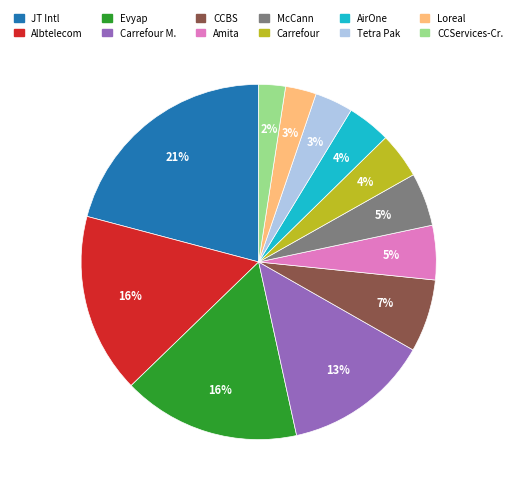

Approximately how many times larger is the value at McCann compared to Carrefour M.?

0.4